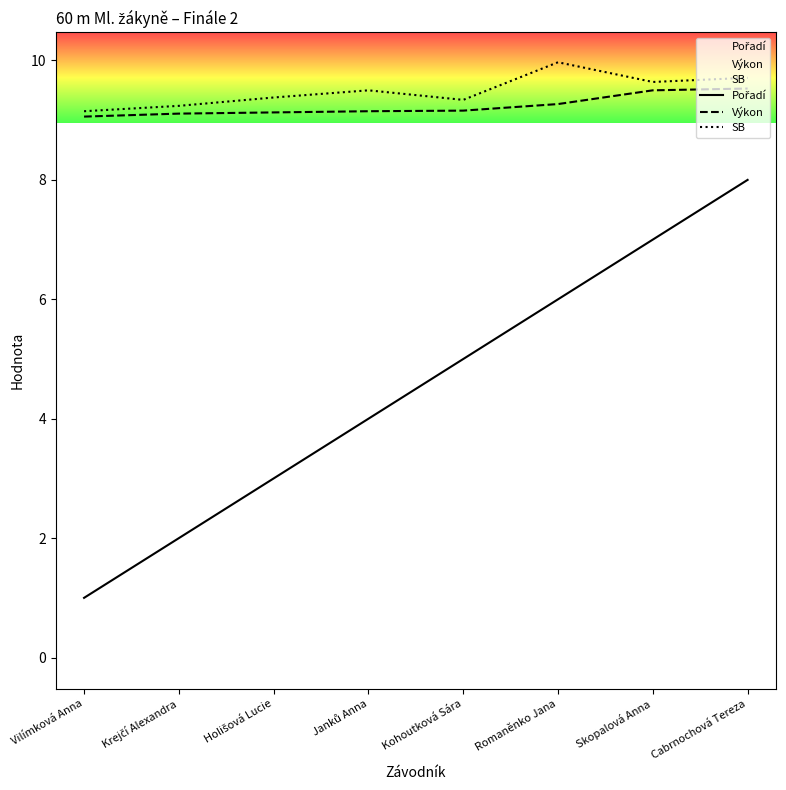

What value does the Výkon series have at Skopalová Anna?

9.5